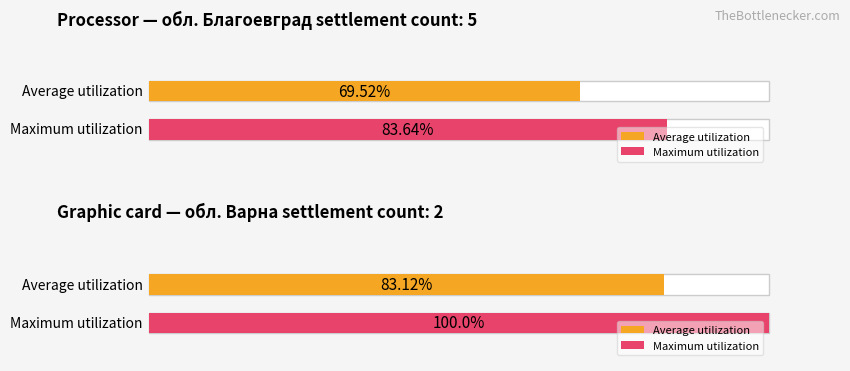

Is it true that Maximum utilization equals 41.6 at обл. Бургас?

False